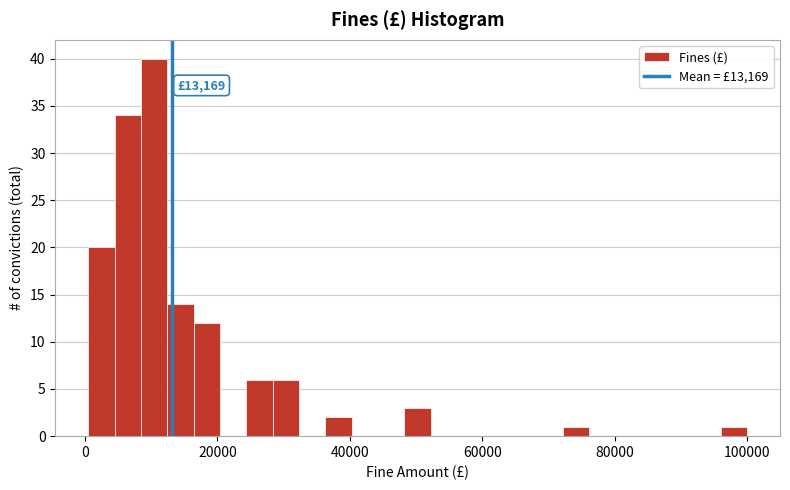

Read against the x-axis, roughly where is the centre of the tallest bar?

10000